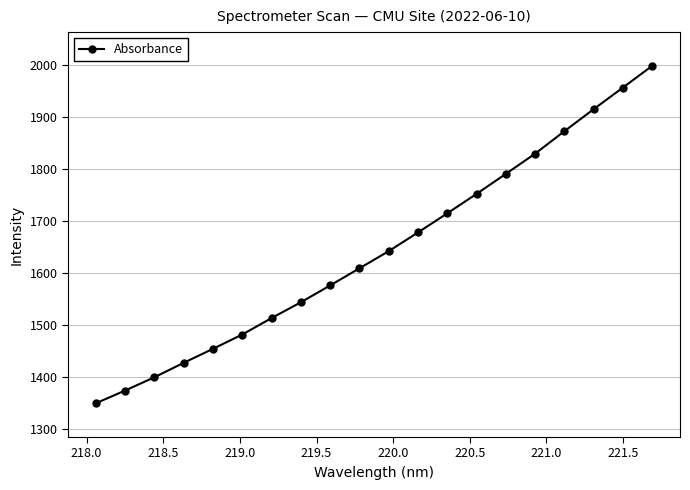

Reading right to left, transcribe all the data shown in this chart.

1997.5	1955.7	1914.2	1871.9	1828.8	1790.0	1751.5	1714.1	1677.4	1641.4	1608.5	1575.6	1543.3	1512.9	1481.3	1453.8	1426.9	1399.2	1373.6	1349.2